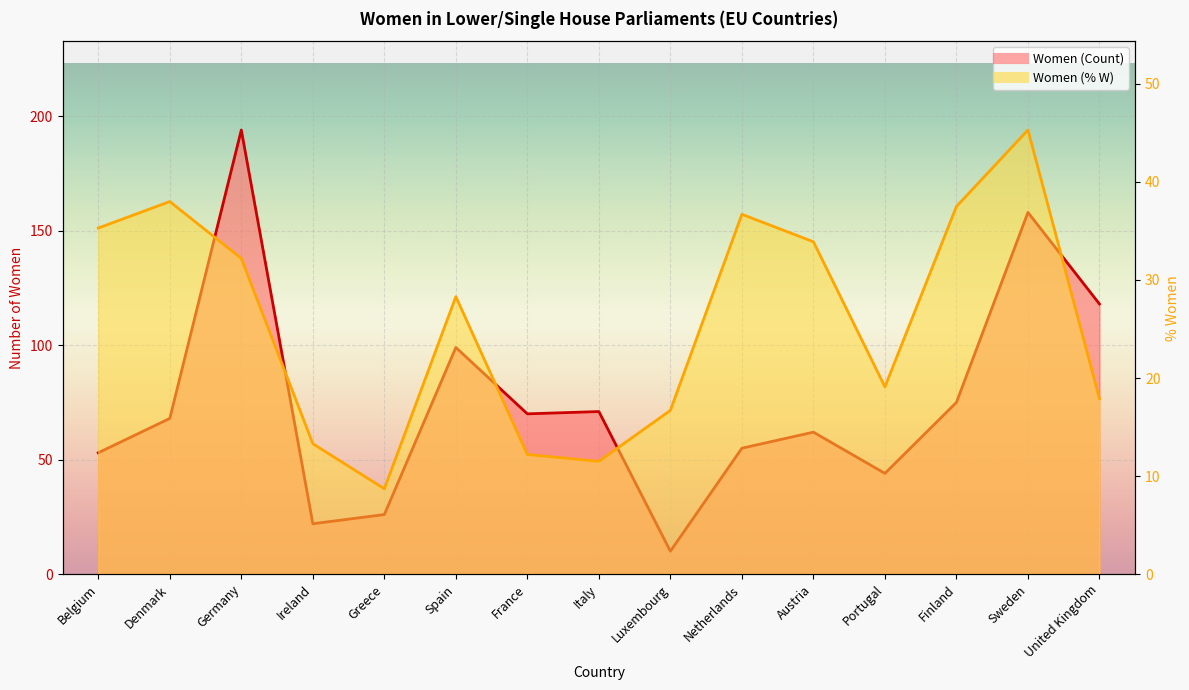

What is the total value across all series at Luxembourg?

26.7